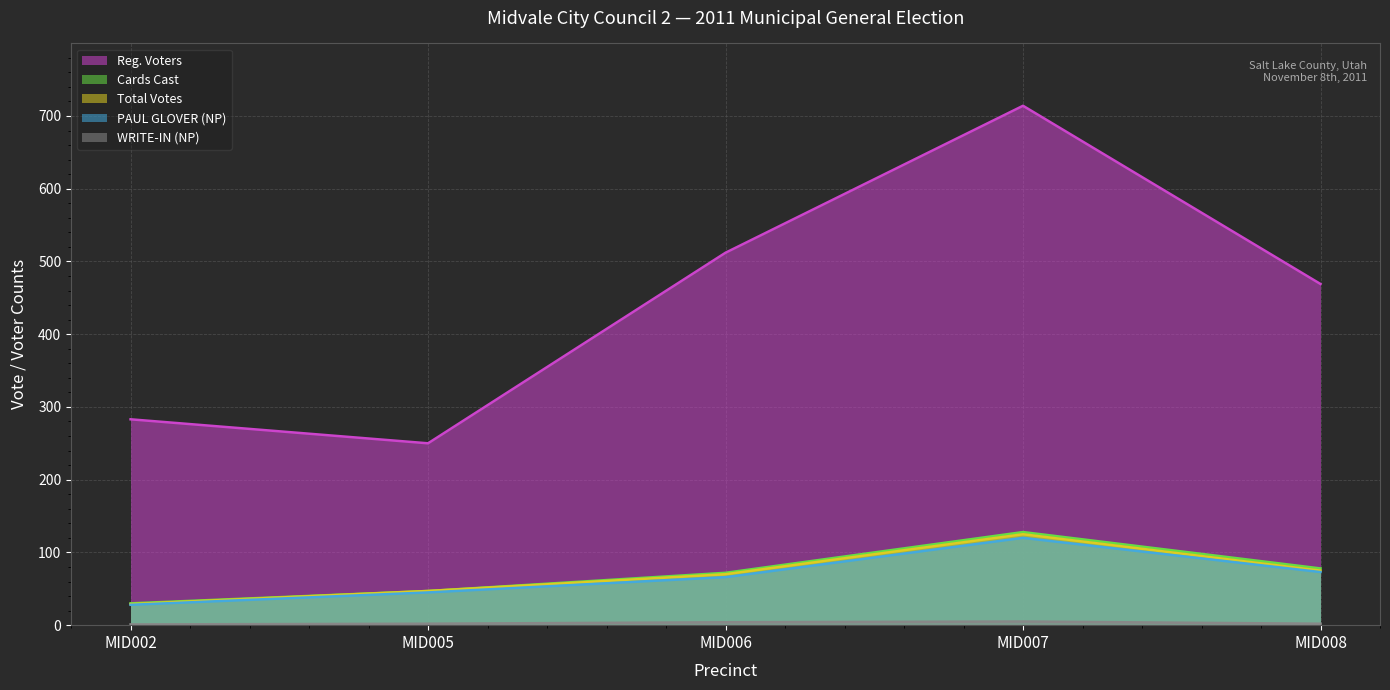

The Total Votes series shows 70 at MID006. True or false?

True